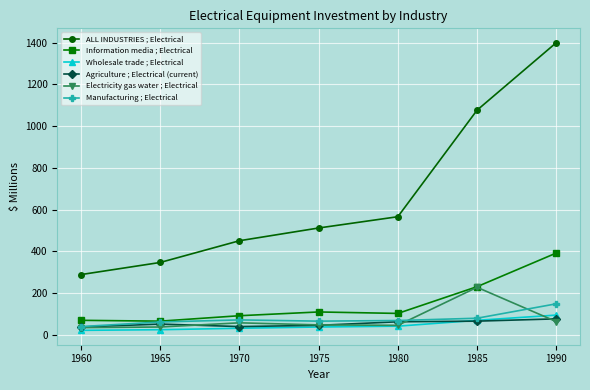

What is the difference between the maximum and second lowest values in the Wholesale trade ; Electrical series?

70